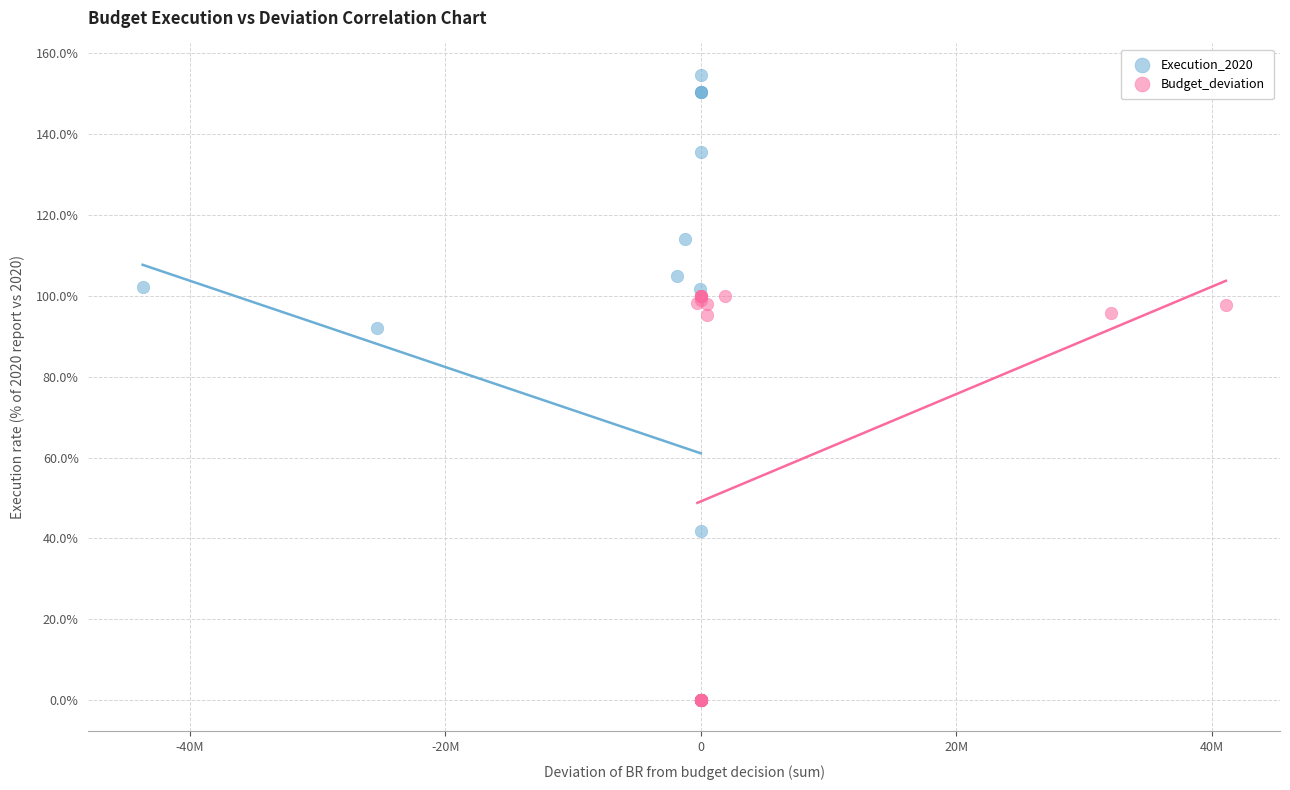

Which series has the largest Y range (max minus min)?

Execution_2020